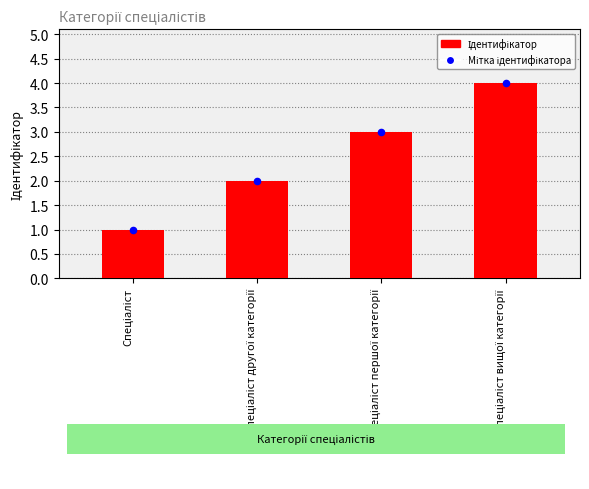

At how many categories does at least one series exceed 2?

2